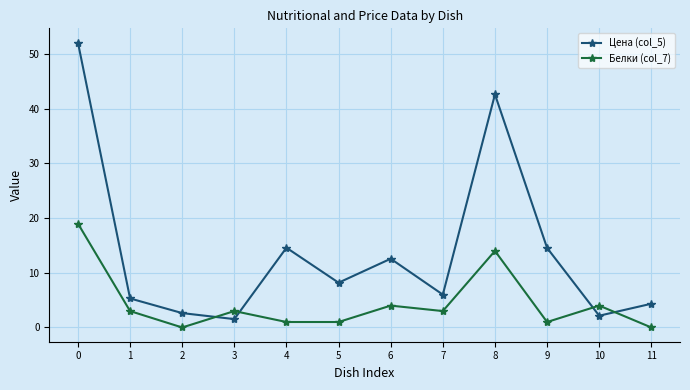

What is the average value of the Цена (col_5) series?

13.9